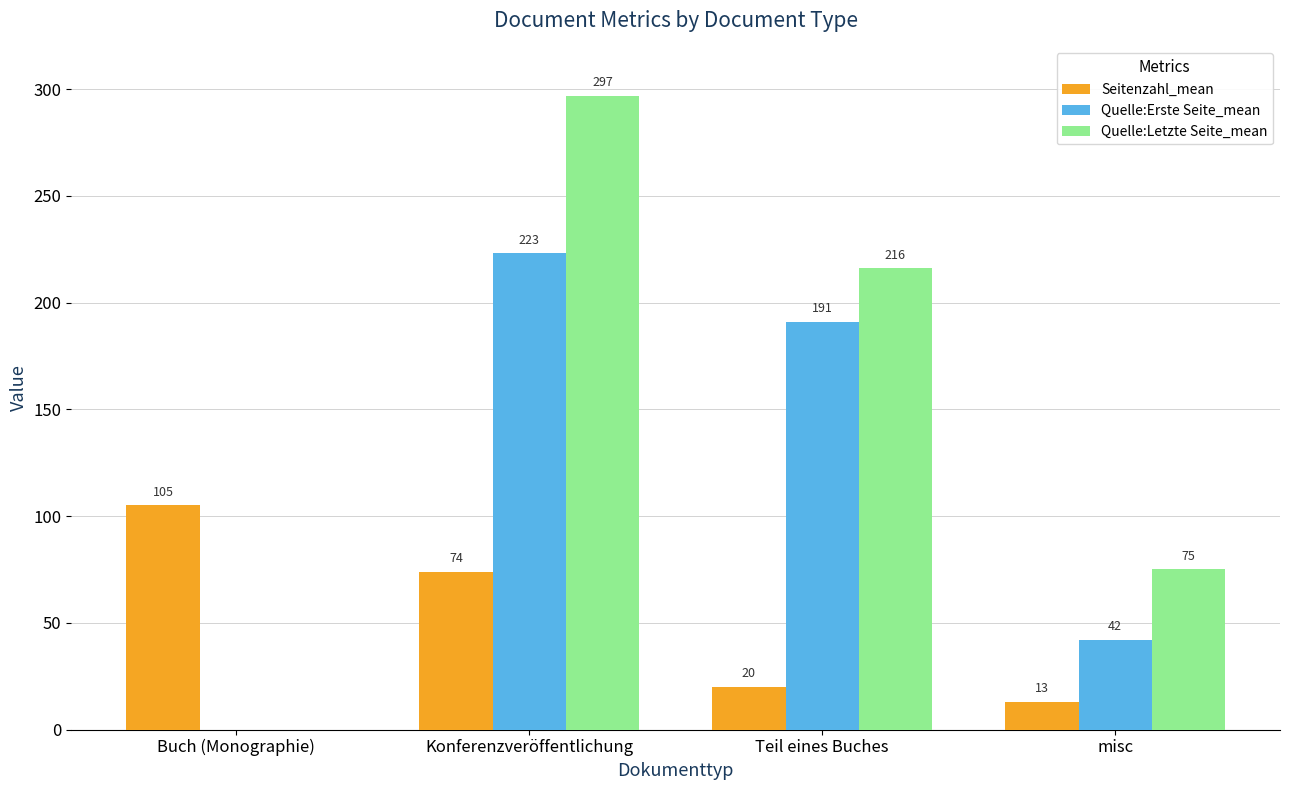

Is the value of Quelle:Erste Seite_mean at Konferenzveröffentlichung greater than the value of Quelle:Letzte Seite_mean at Konferenzveröffentlichung?

No